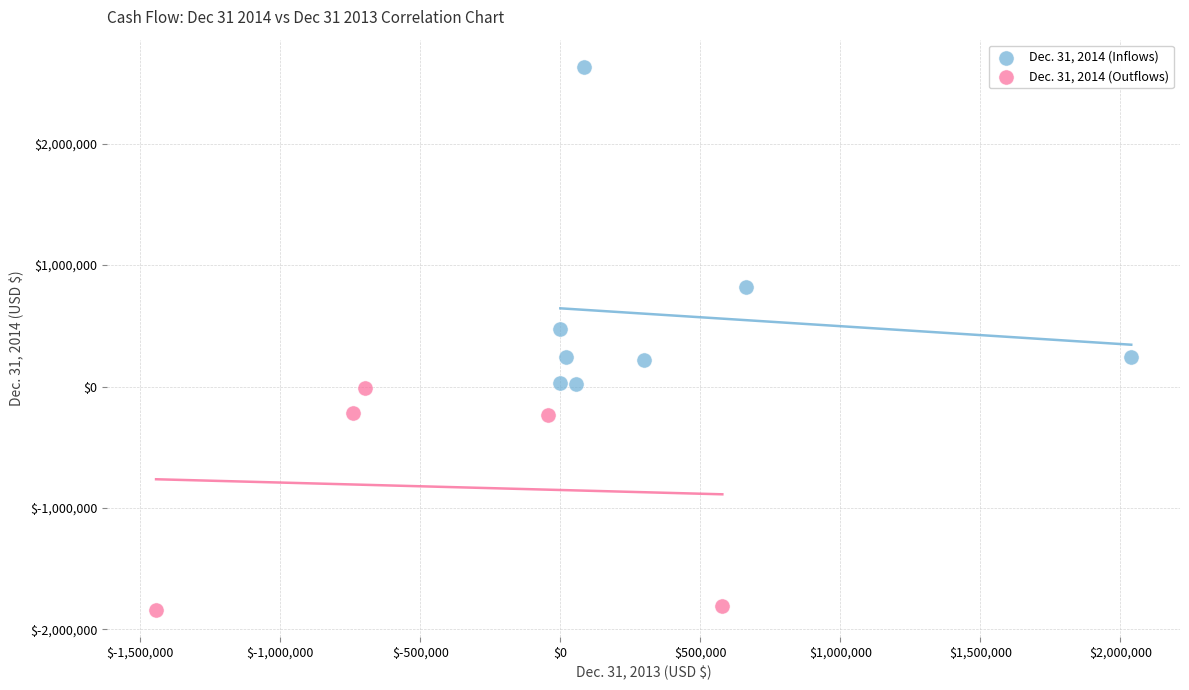

Which series contains the lowest Y value?

Dec. 31, 2014 (Outflows)